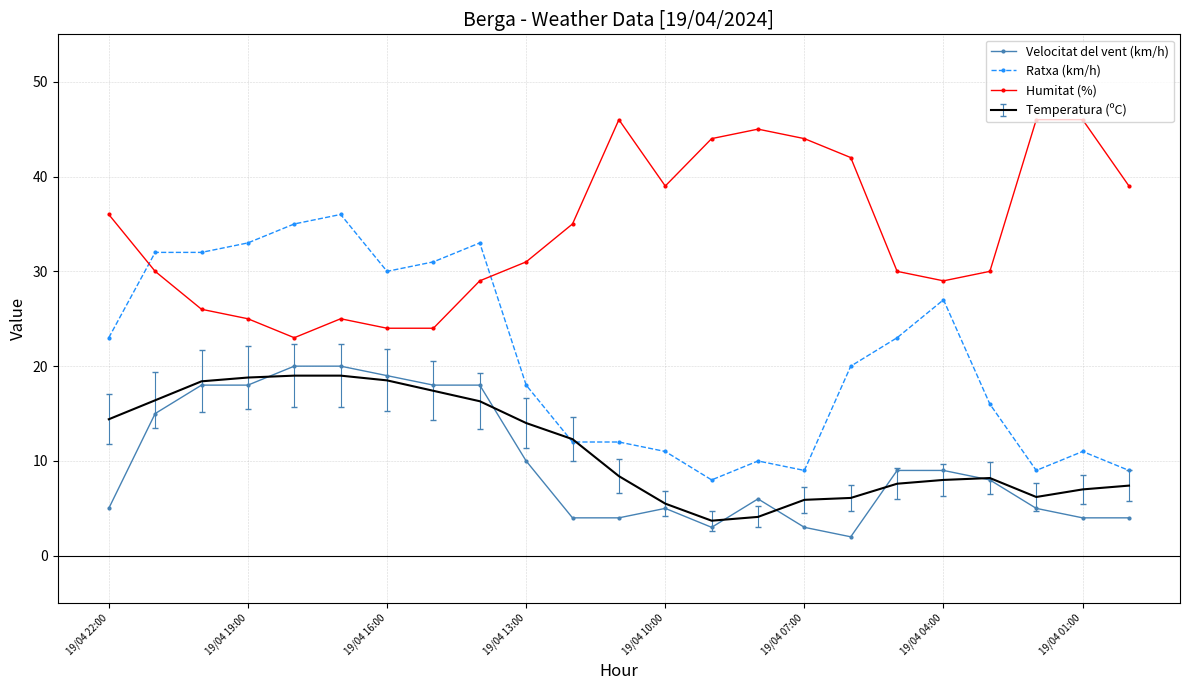

Which series has the widest spread of values?

Ratxa (km/h)